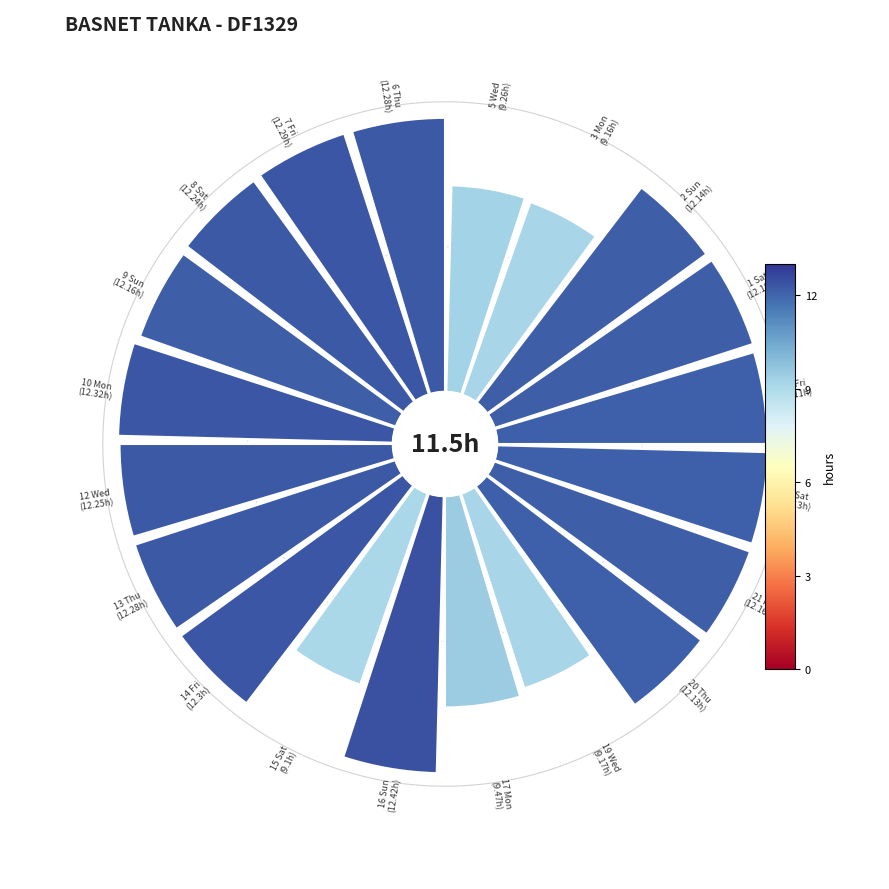

To the nearest percent, what is the average slice percentage?

5%